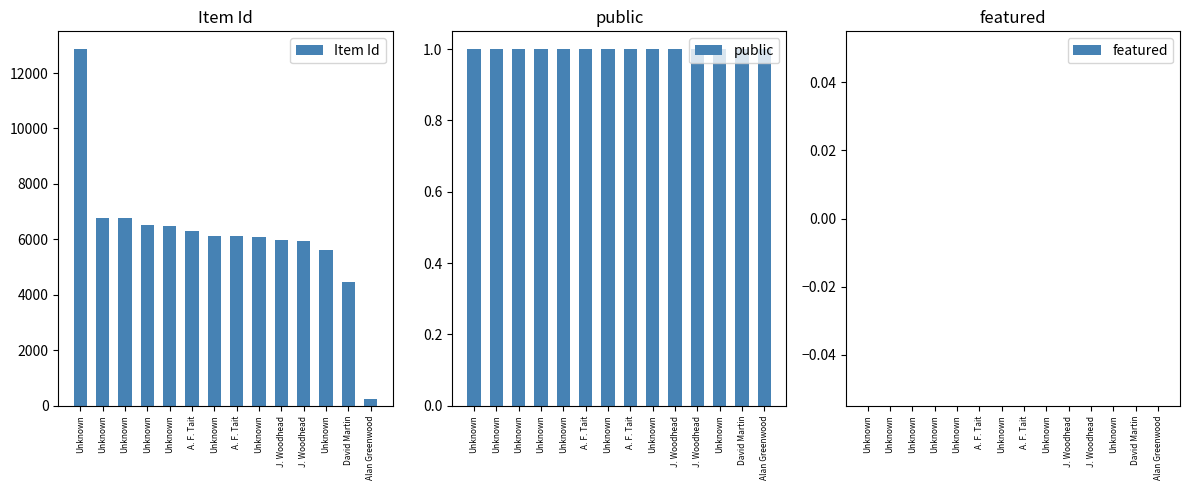

What is the label of the 7th bar from the left?

Unknown